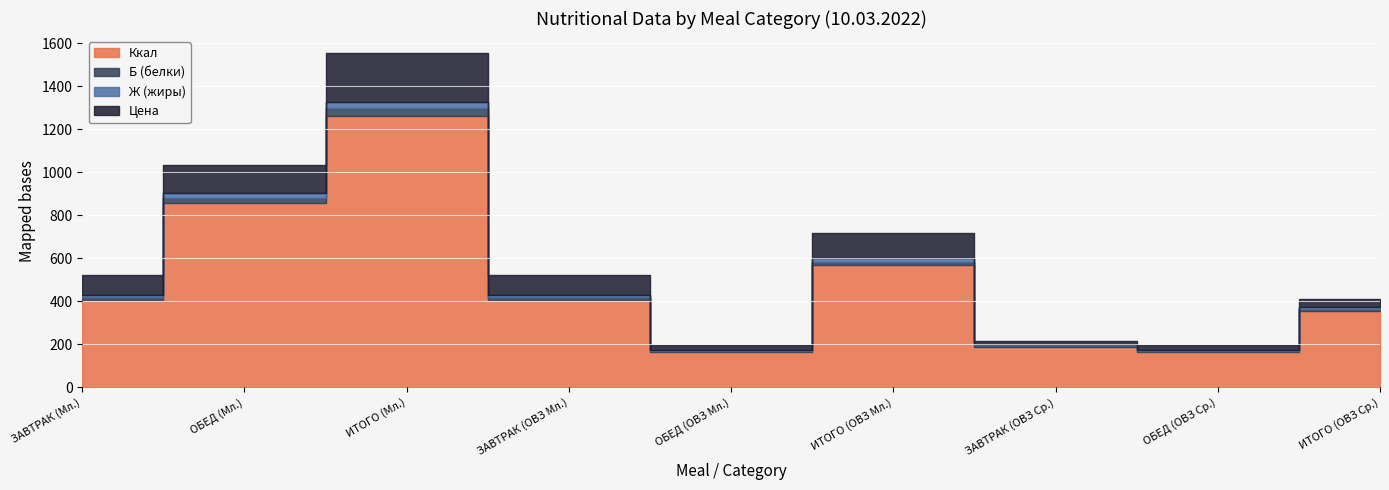

What is the difference between the Цена values at ОБЕД (ОВЗ Мл.) and ИТОГО (ОВЗ Мл.)?

97.0